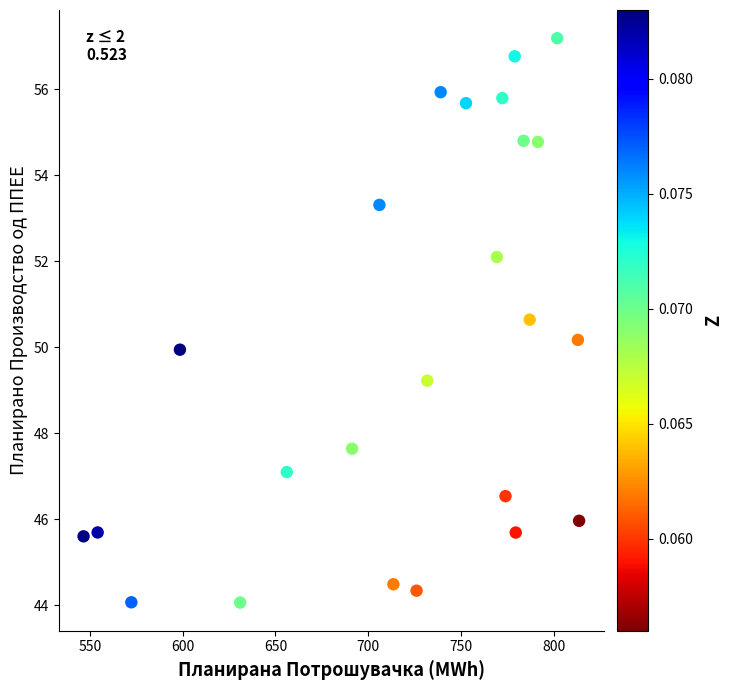

What is the range of X values (max minus min)?

267.0